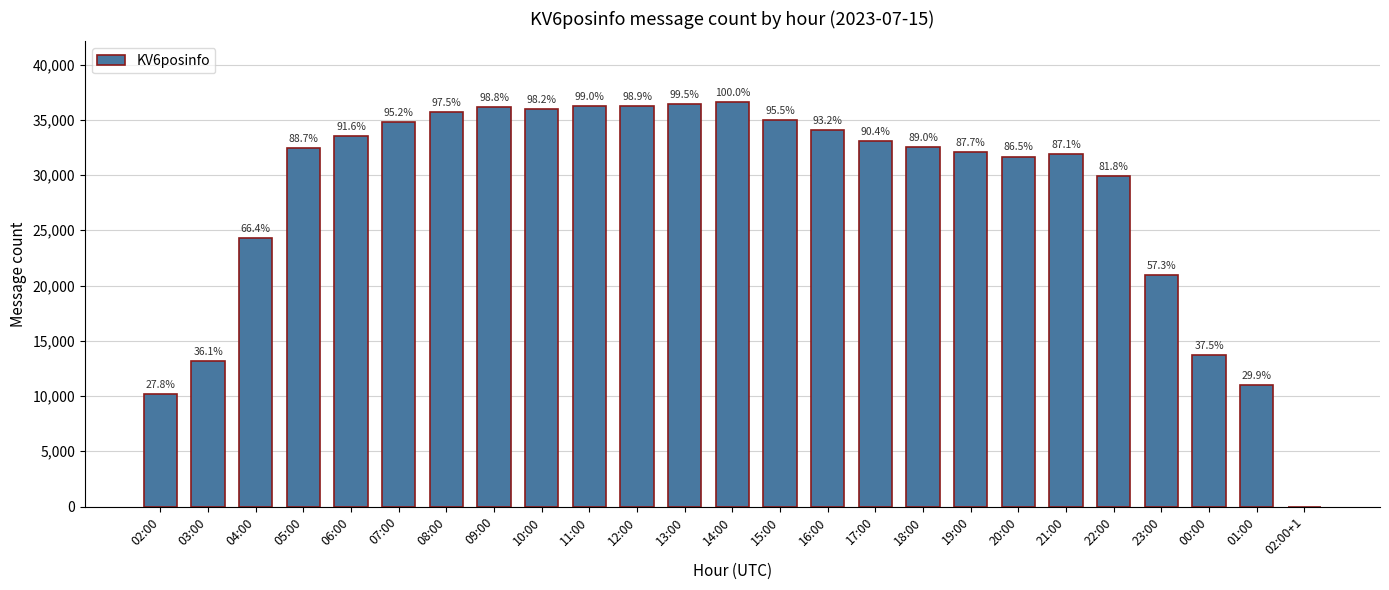

Is it true that the value at 02:00+1 is 3?

True